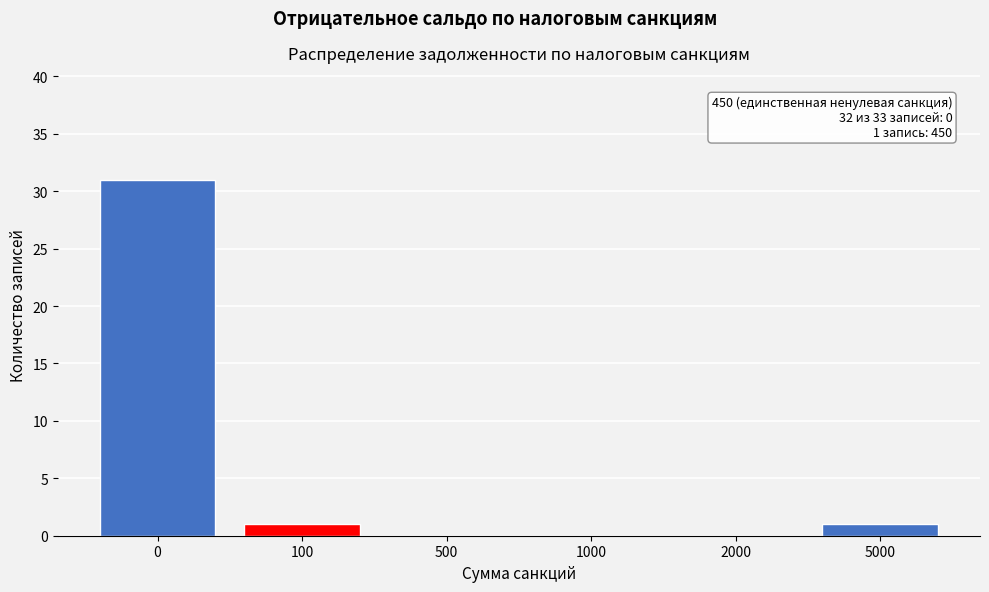

Reading left to right, what are all the values shown in this chart?

0=31	100=1	500=0	1000=0	2000=0	5000=1